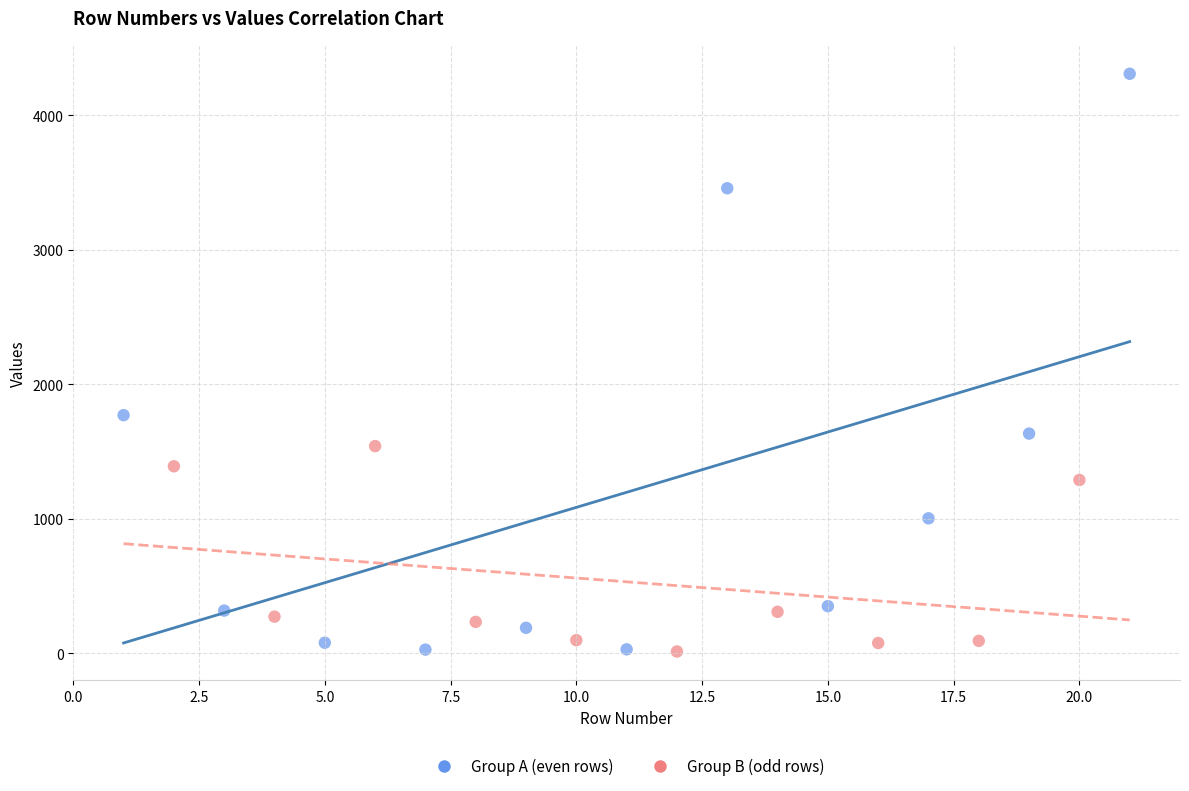

What are all the series names shown in the legend?

Group A (even rows), Group B (odd rows)